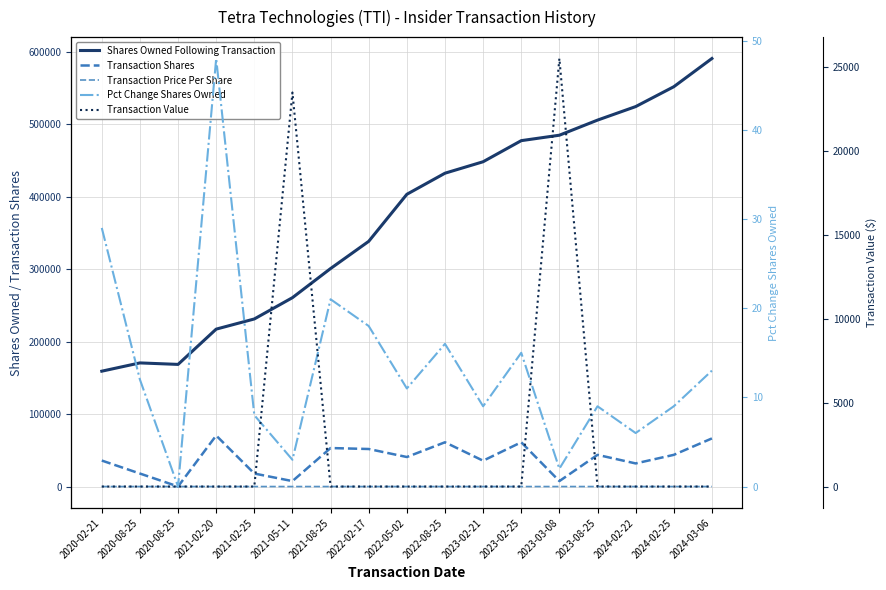

What is the difference between the Pct Change Shares Owned values at 2021-02-20 and 2022-05-02?

37.0